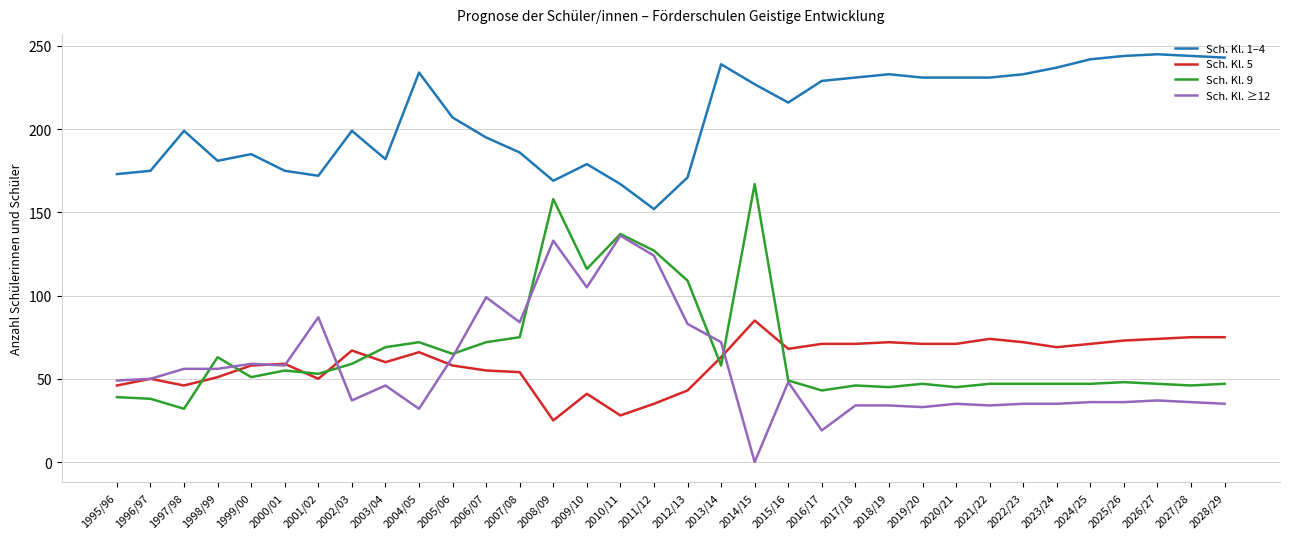

Is the value of Sch. Kl. 9 at 2001/02 greater than the value of Sch. Kl. ≥12 at 2009/10?

No